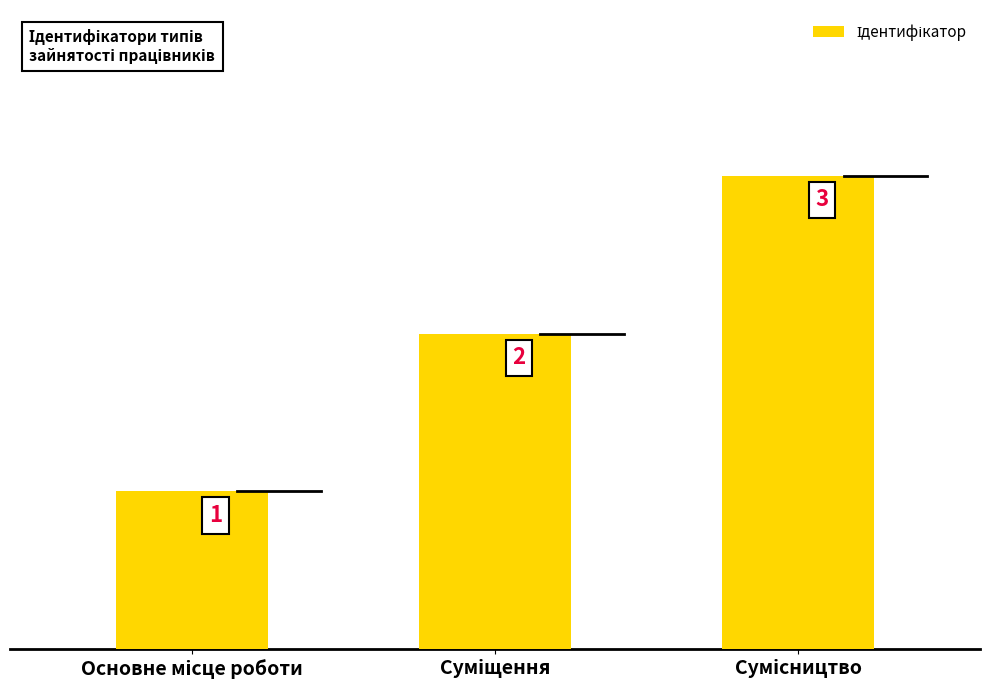

What is the smallest value displayed?

1